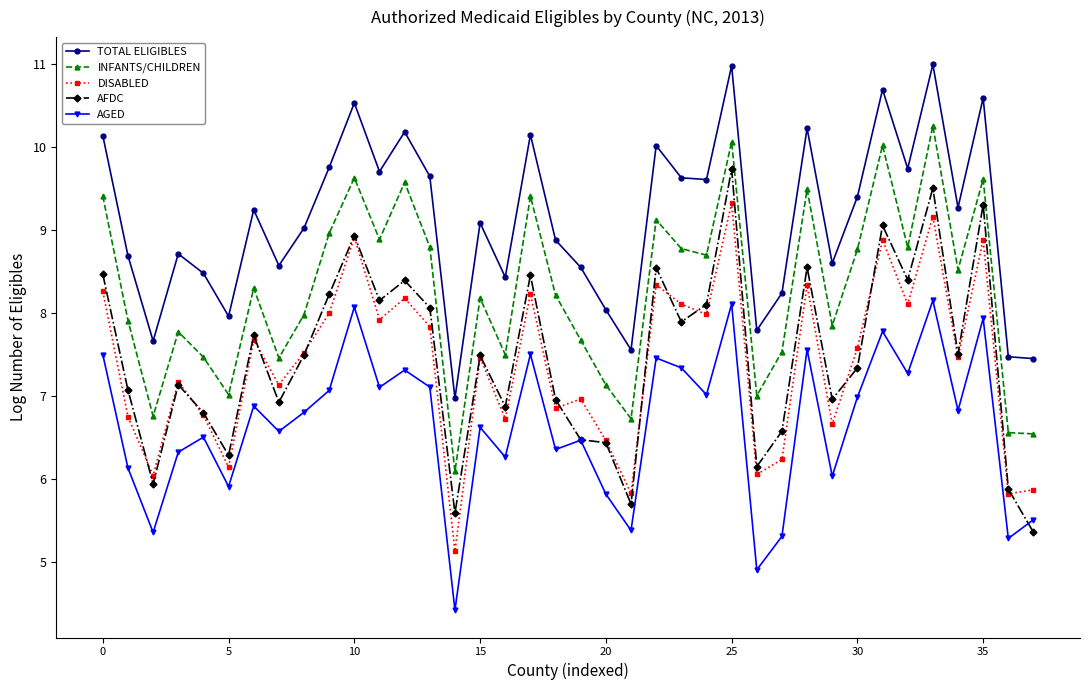

In INFANTS/CHILDREN, how many points are higher than both neighbors (excluding endpoints)?

12